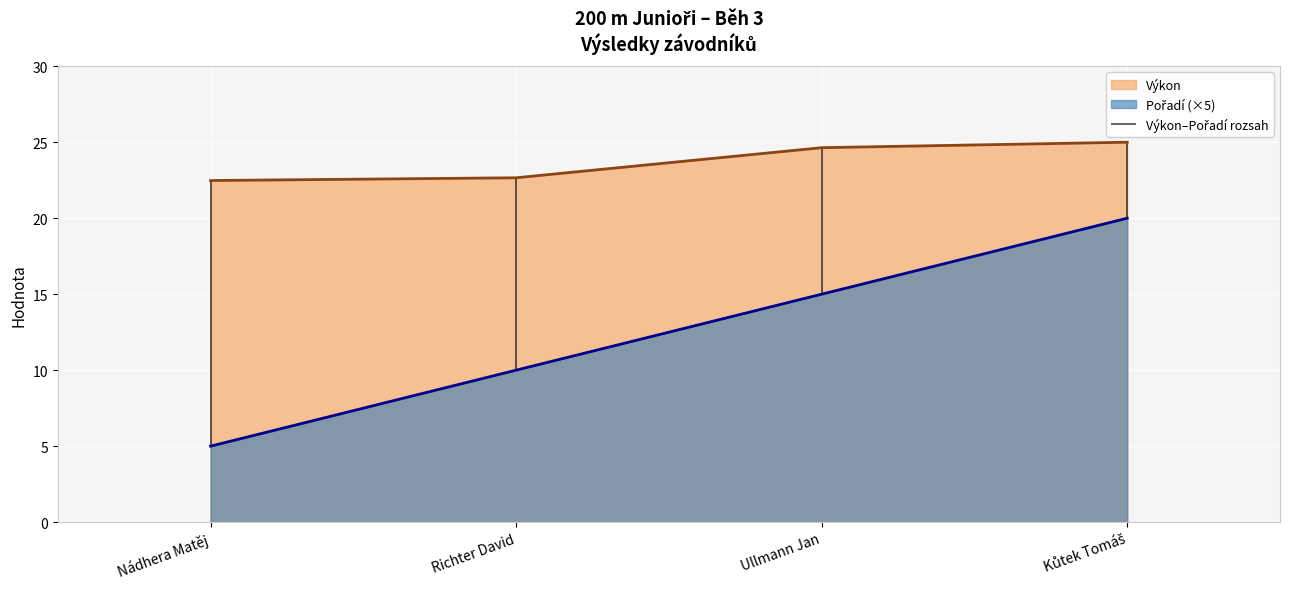

What is the spread (max minus min) of values at Richter David?

12.7